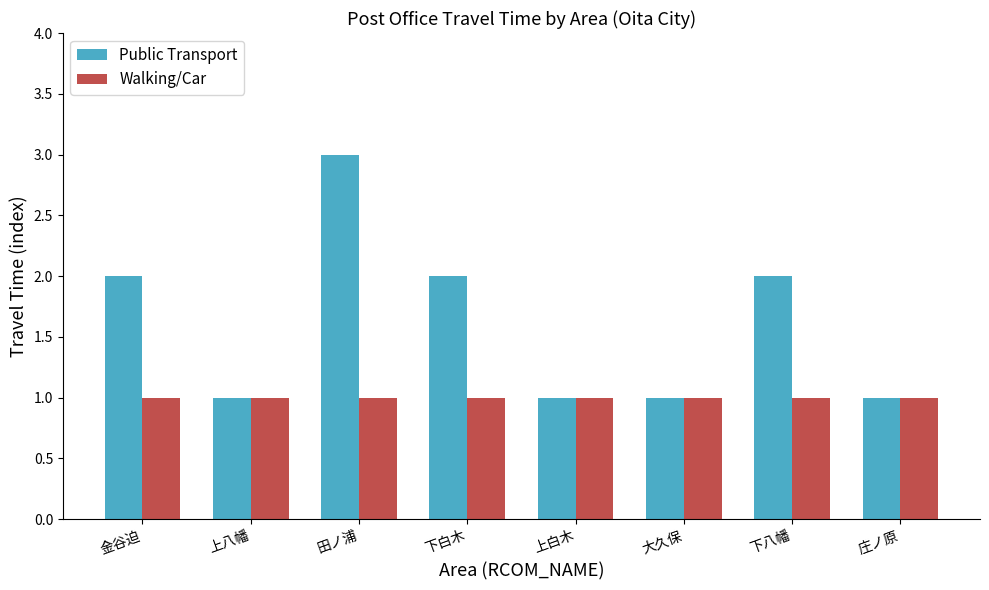

Which series changed the most between 上白木 and 下八幡?

Public Transport